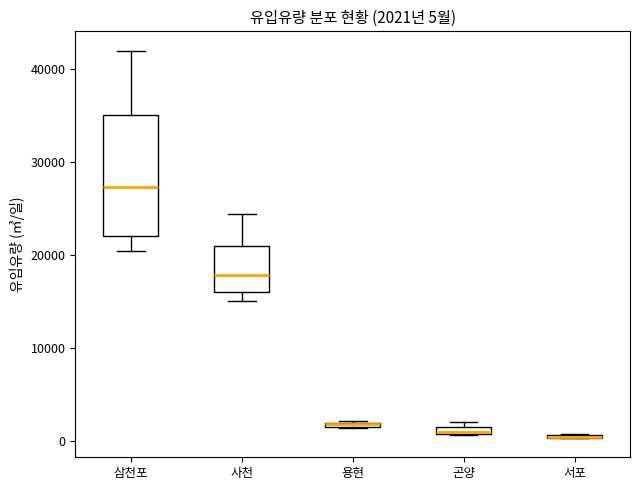

Which box is the tallest, from its lower edge to its upper edge?

삼천포